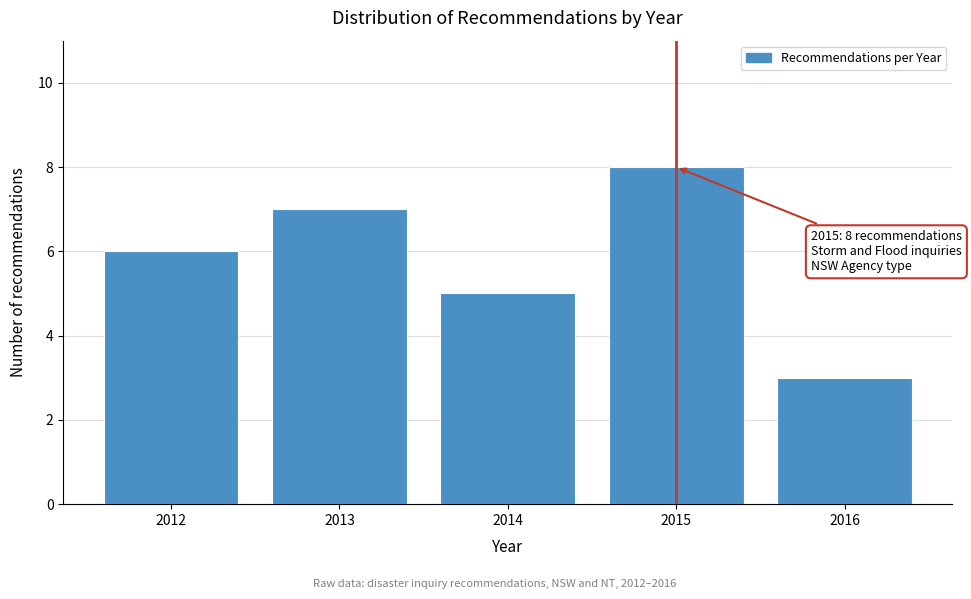

Reading left to right, list all the values displayed in this chart.

2012=6	2013=7	2014=5	2015=8	2016=3